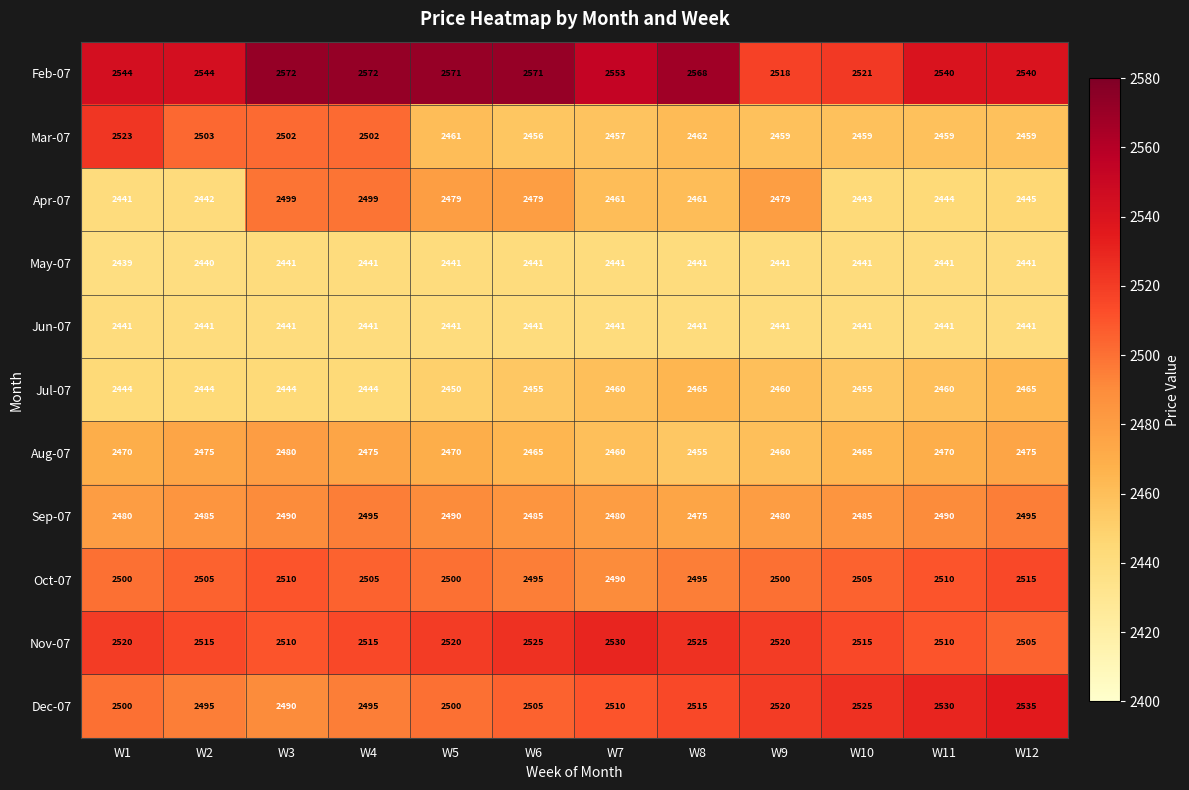

What is the spread (max minus min) of values at W6?

130